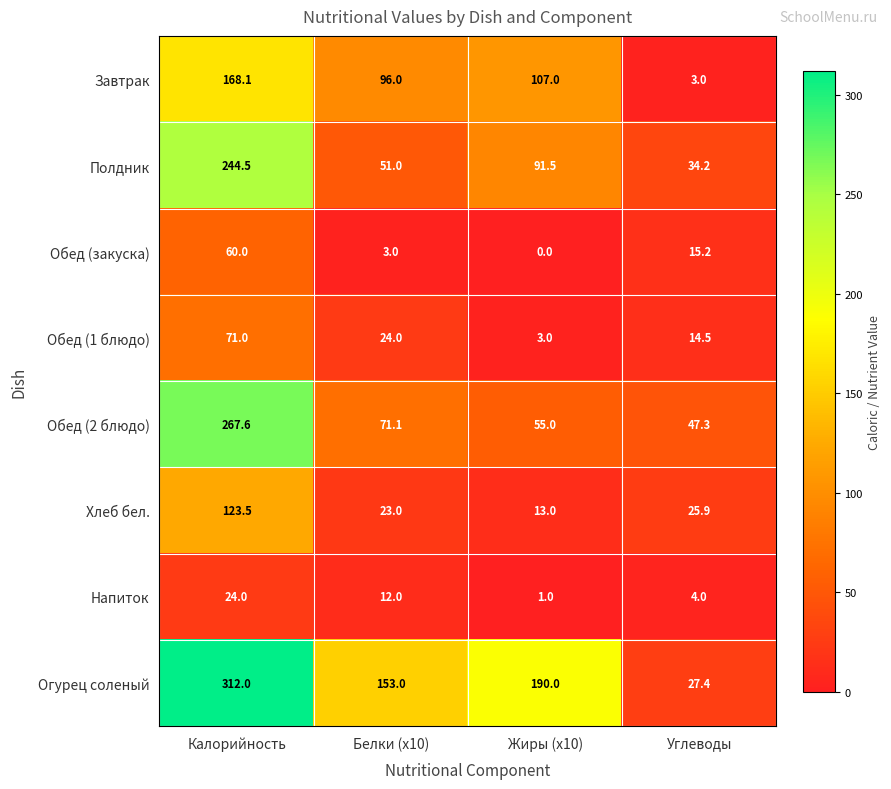

At which label does Обед (2 блюдо) first exceed 71?

Калорийность